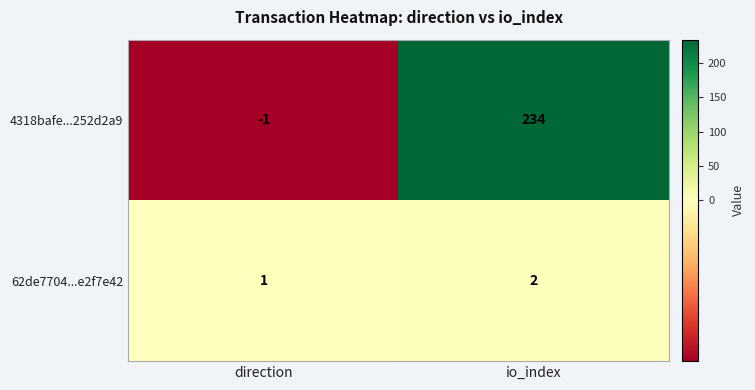

Rank the series at io_index from highest to lowest value.

4318bafe...252d2a9, 62de7704...e2f7e42